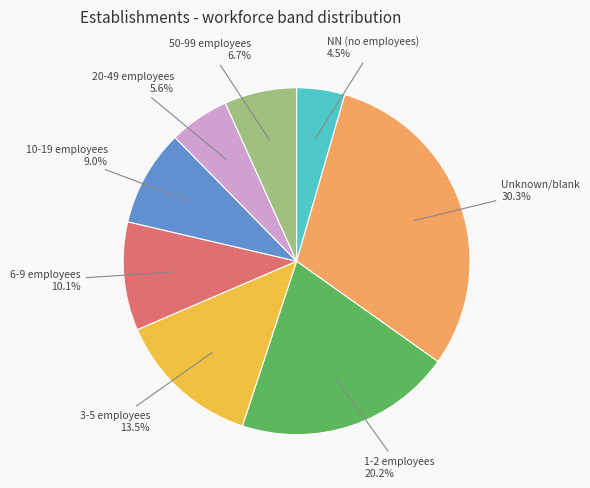

Does any single category account for the majority?

No